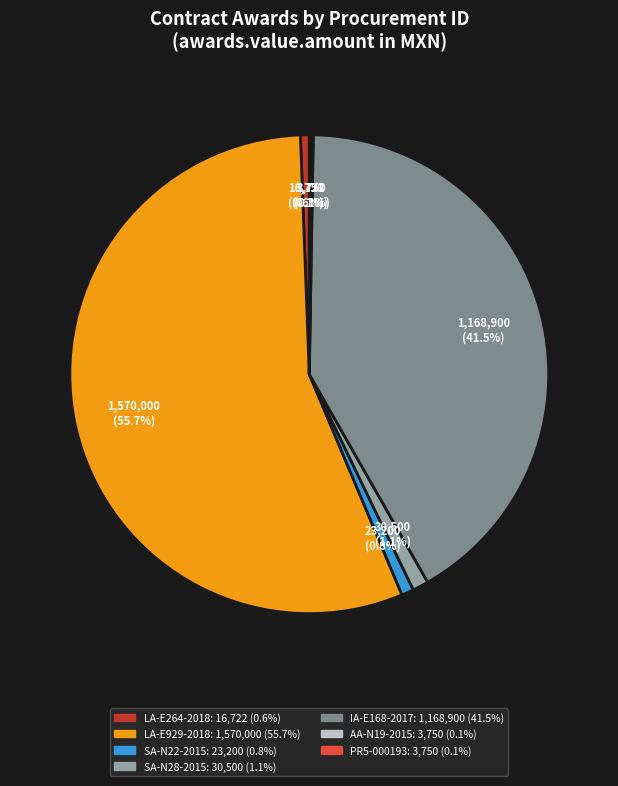

Does any single category account for the majority?

Yes